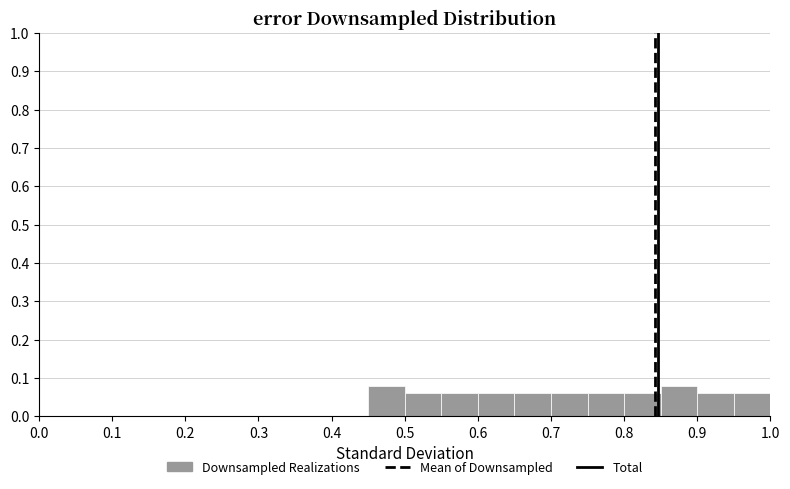

Reading left to right, list every bar in this chart as the range it spans on the x-axis followed by its height. The values are not printed on the chart, so give them approximately, as read against the axis.

0.00 to 0.05: 0
0.05 to 0.10: 0
0.10 to 0.15: 0
0.15 to 0.20: 0
0.20 to 0.25: 0
0.25 to 0.30: 0
0.30 to 0.35: 0
0.35 to 0.40: 0
0.40 to 0.45: 0
0.45 to 0.50: 0.08
0.50 to 0.55: 0.06
0.55 to 0.60: 0.06
0.60 to 0.65: 0.06
0.65 to 0.70: 0.06
0.70 to 0.75: 0.06
0.75 to 0.80: 0.06
0.80 to 0.85: 0.06
0.85 to 0.90: 0.08
0.90 to 0.95: 0.06
0.95 to 1.00: 0.06